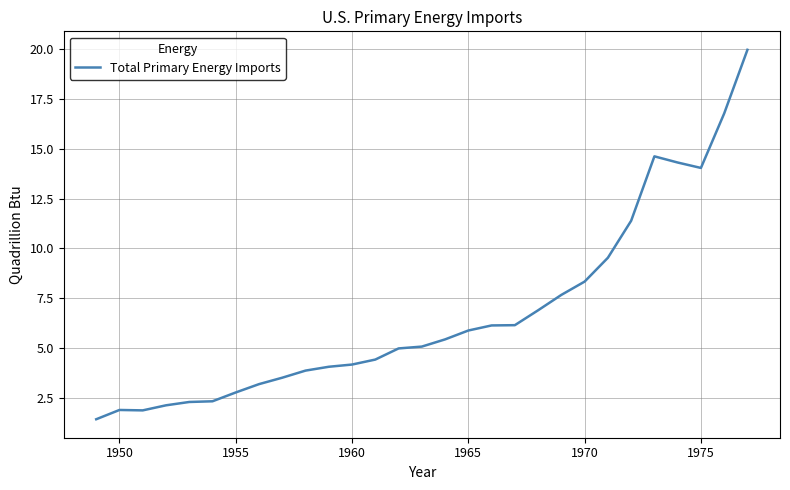

What is the difference between the maximum and minimum values?

18.5